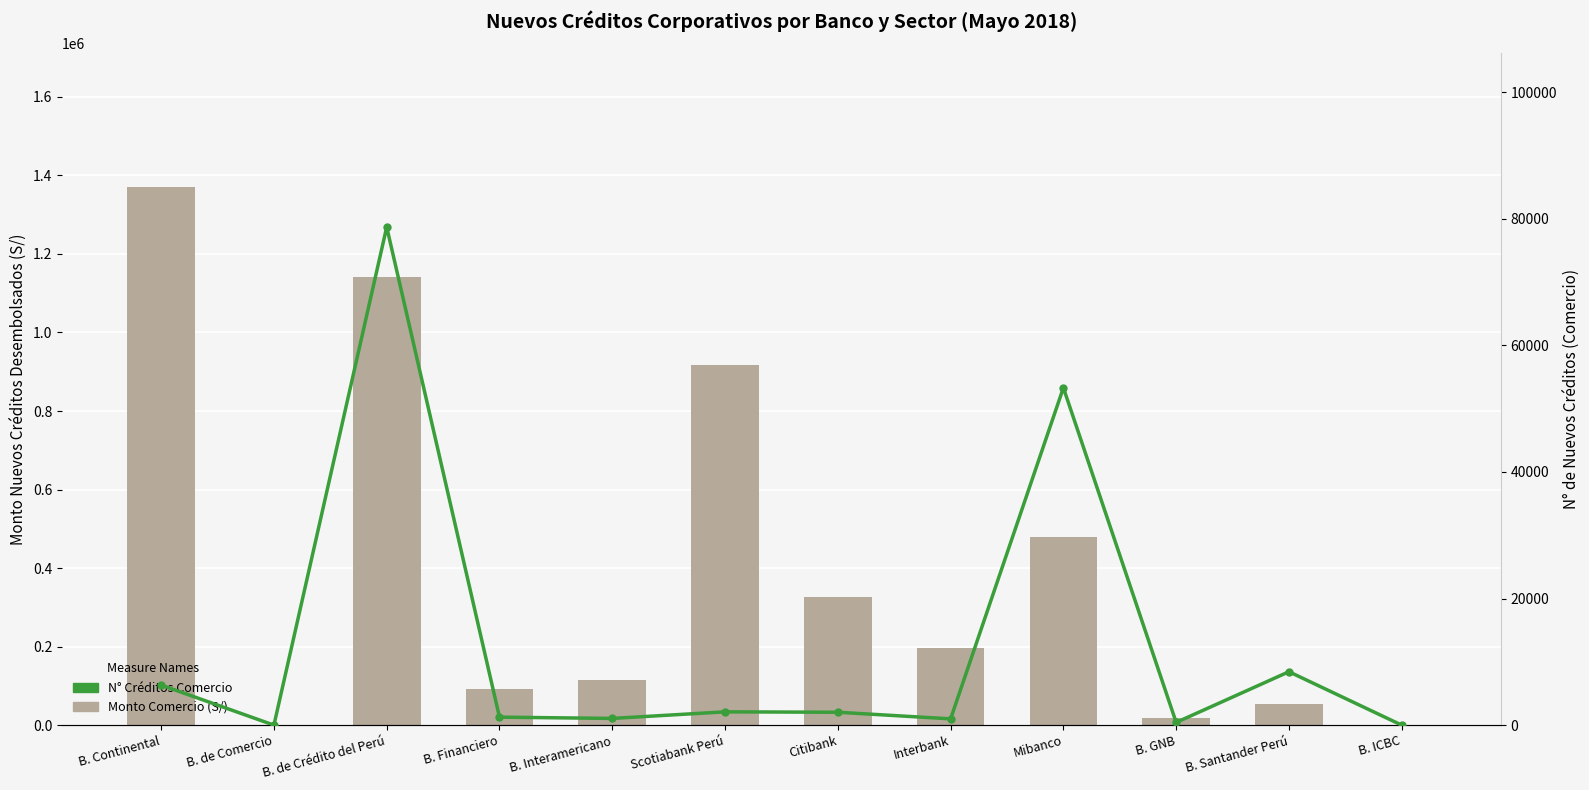

Is the value of N° Créditos Comercio at Interbank greater than the value of Monto Comercio (S/) at B. ICBC?

Yes